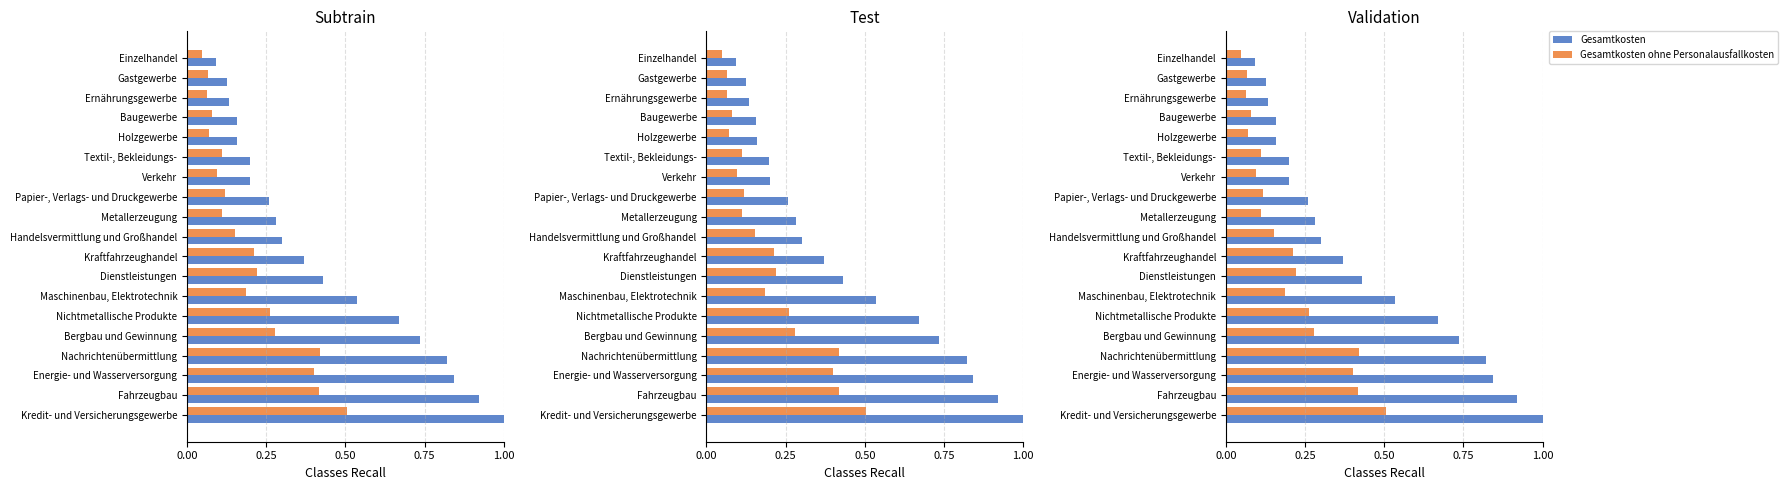

Count the Gesamtkosten ohne Personalausfallkosten values in the range 0 to 1.

19